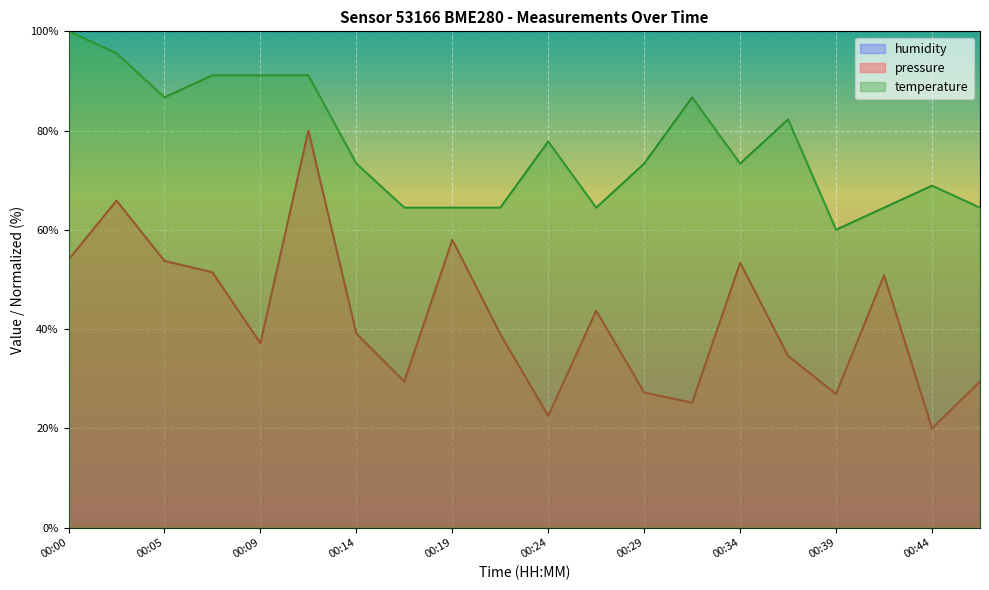

Reading left to right, list all the values displayed in this chart.

pressure: 54.0	65.9	53.7	51.4	37.2	80.0	39.1	29.4	58.0	39.0	22.5	43.7	27.2	25.2	53.4	34.6	26.9	50.8	20.0	29.4
temperature: 100.0	95.6	86.7	91.1	91.1	91.1	73.3	64.4	64.4	64.4	77.8	64.4	73.3	86.7	73.3	82.2	60.0	64.4	68.9	64.4